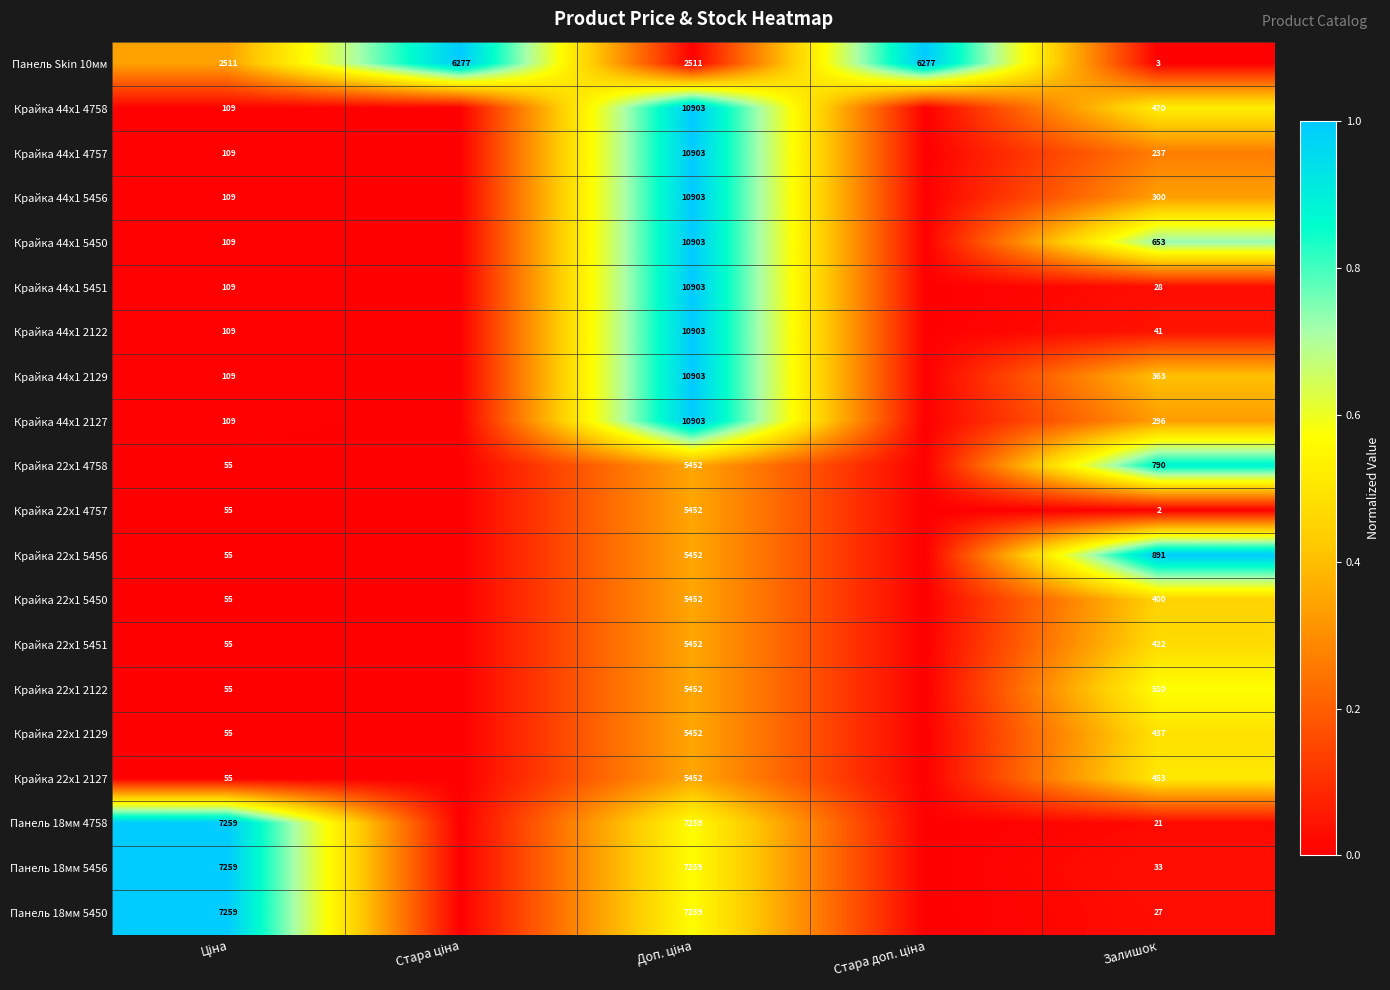

What is the total value across all series at Залишок?

6377